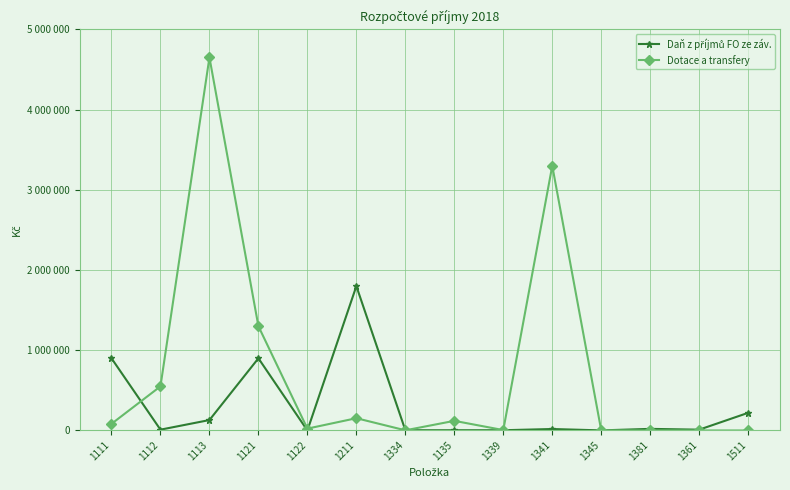

Does the chart have visible grid lines?

Yes